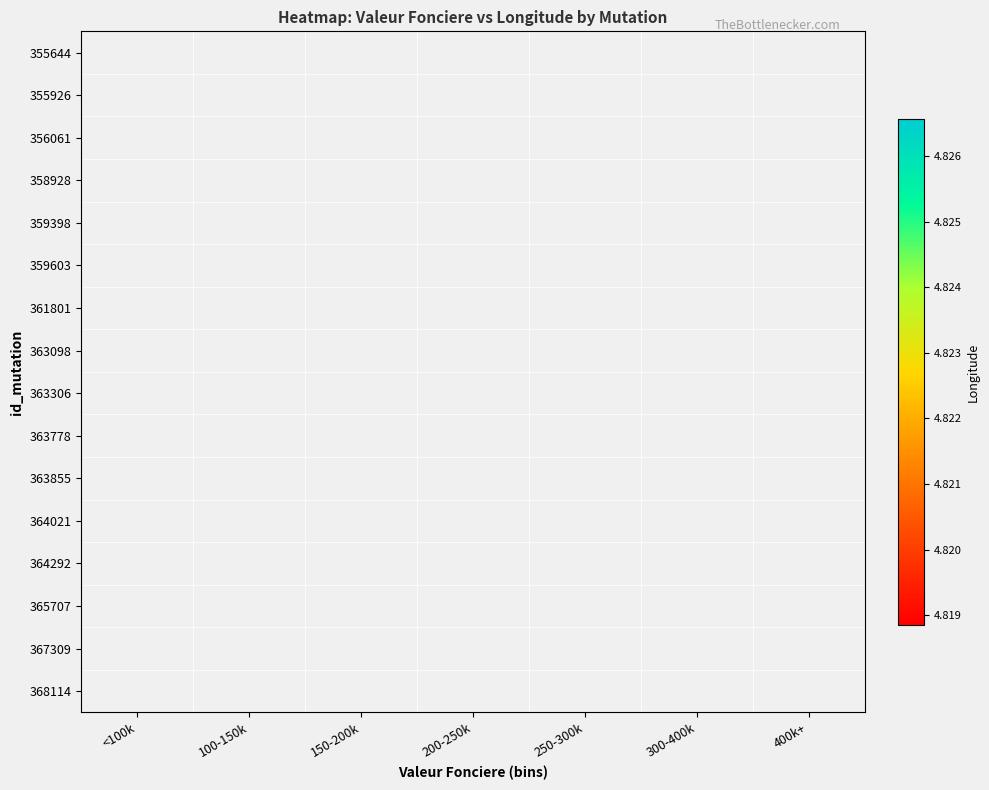

What is the greatest value displayed?

4.8